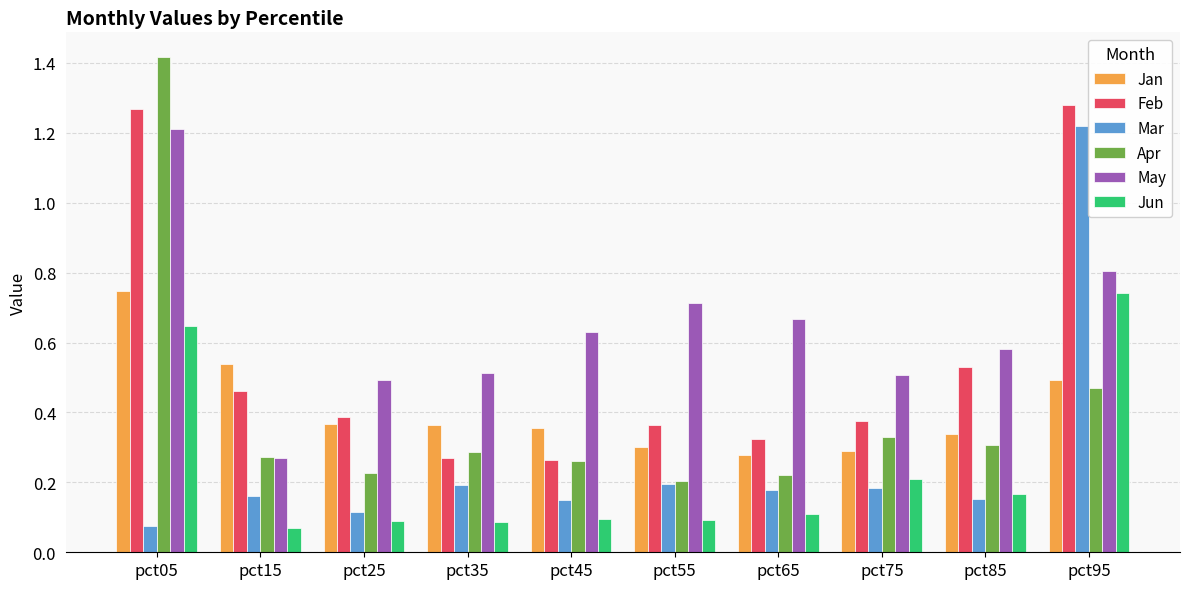

The Apr series shows 0.5 at pct35. True or false?

False